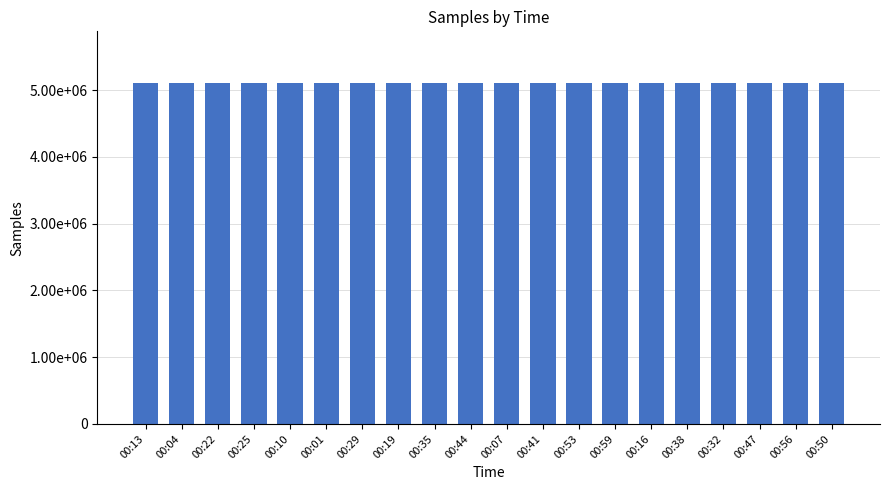

What is the difference between the maximum and minimum values?

13872